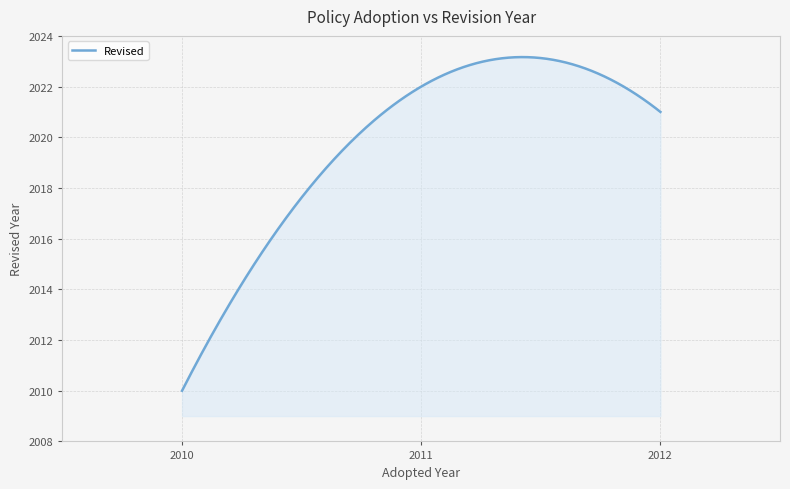

What is the greatest value displayed?

2023.2